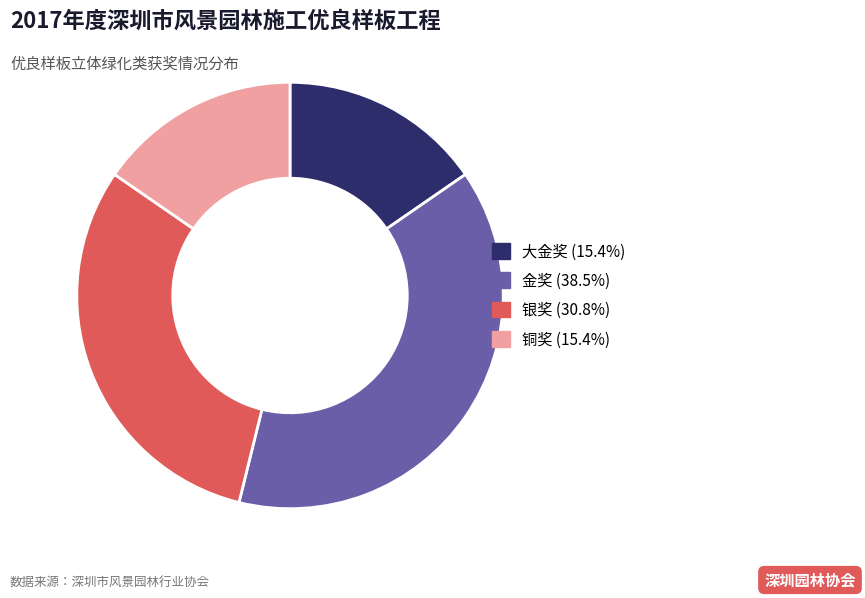

How many segments does this pie chart have?

4